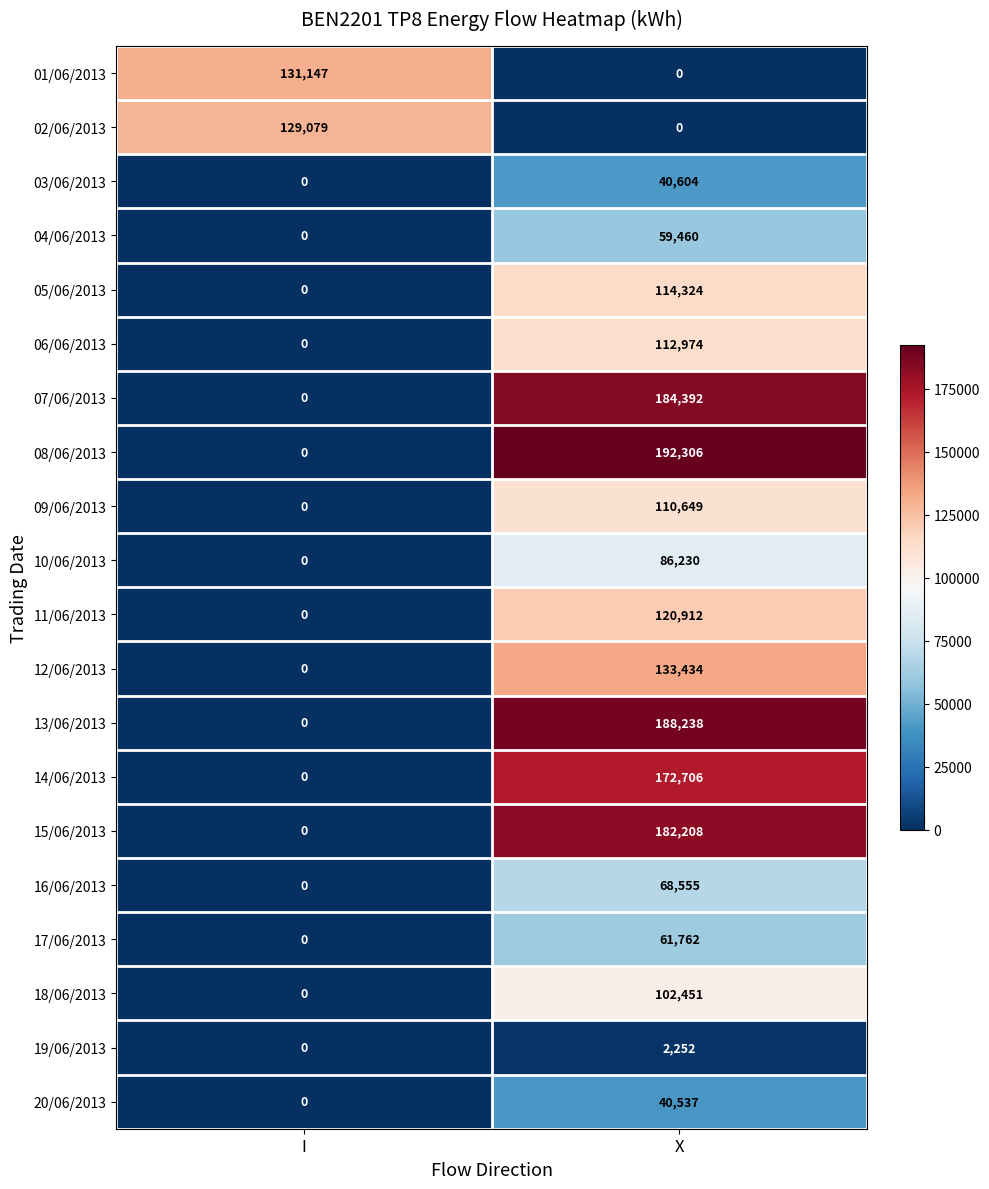

What is the sum of all 06/06/2013 values?

112974